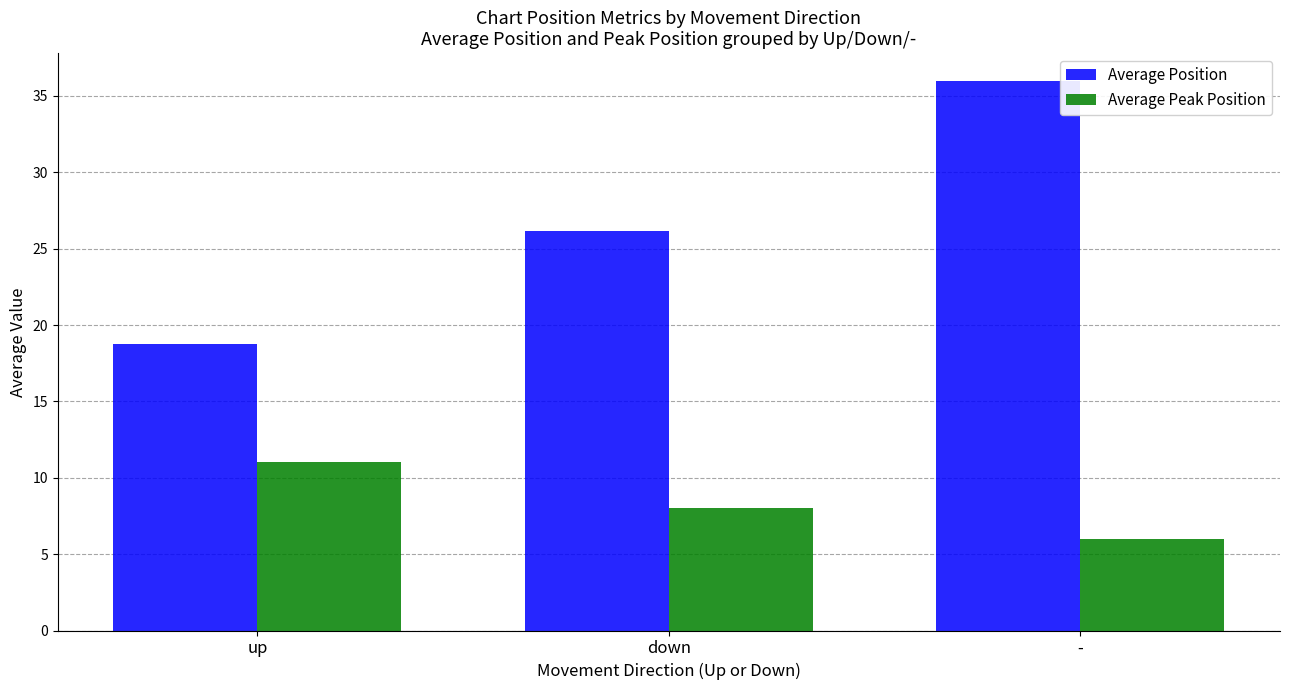

At which label is Average Position closest to 27?

down